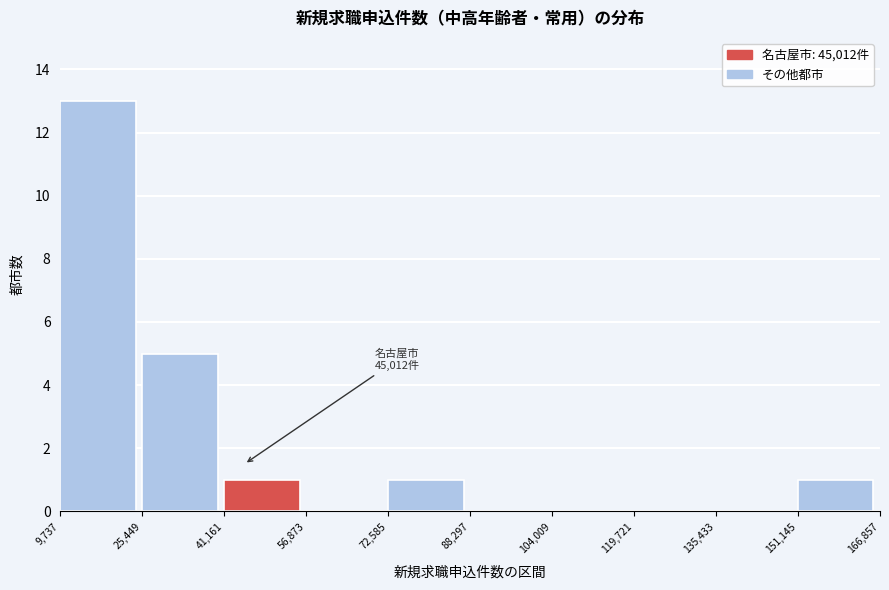

Which range on the x-axis has the tallest bar?

9,737 to 25,449